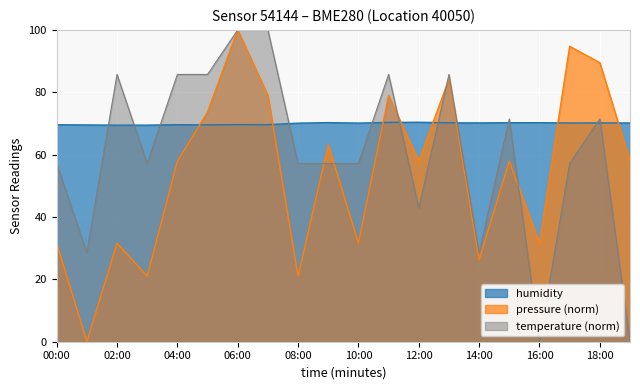

True or false: pressure and temperature intersect in this chart.

True